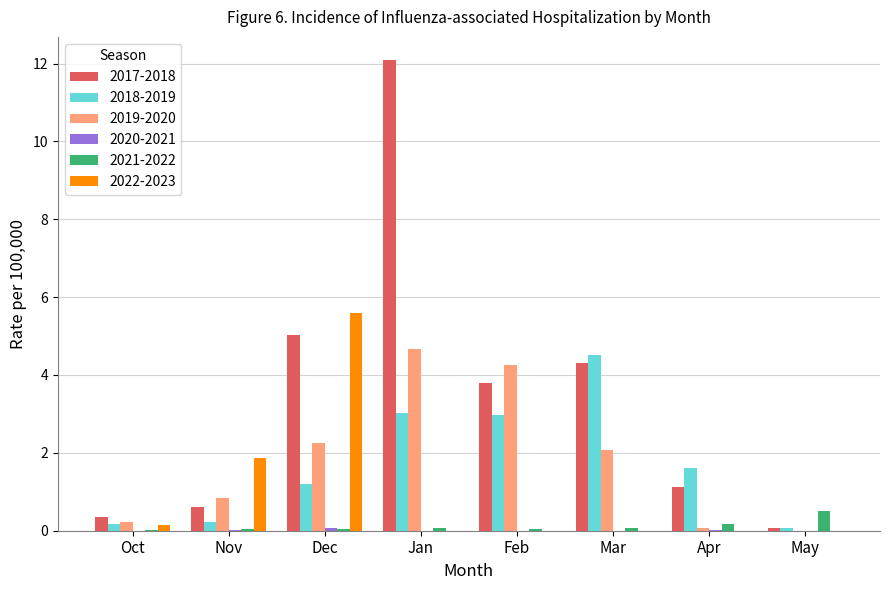

How many values in the 2019-2020 series exceed 2?

4